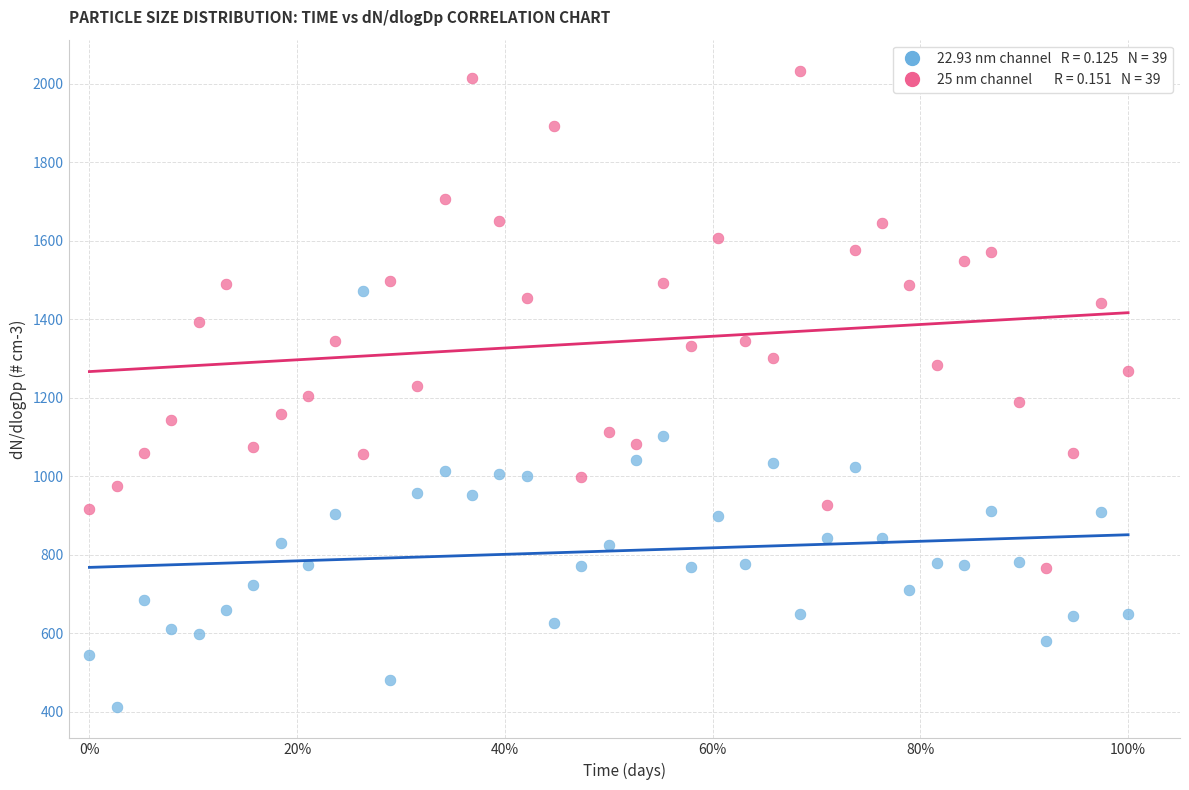

Across all data points, what is the range of X values (max minus min)?

1.0